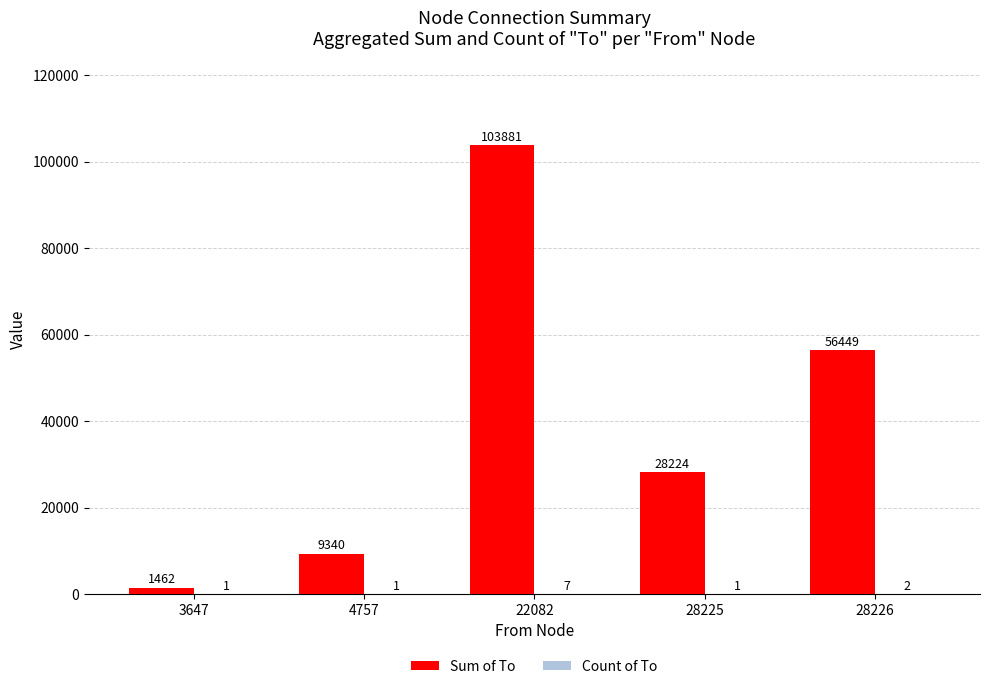

Is it true that Sum of To equals 103881 at 22082?

True